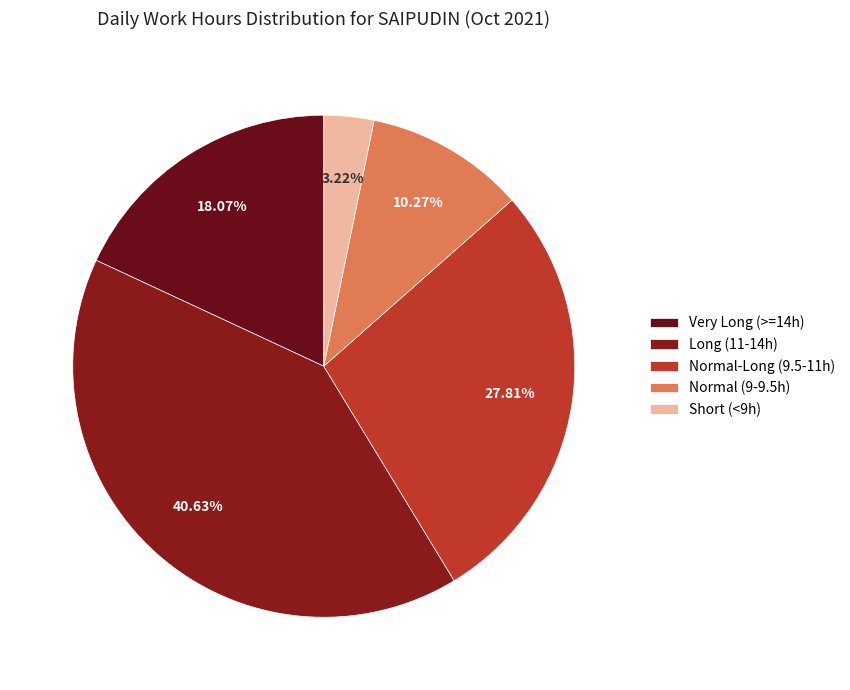

Count the number of slices in the pie.

5